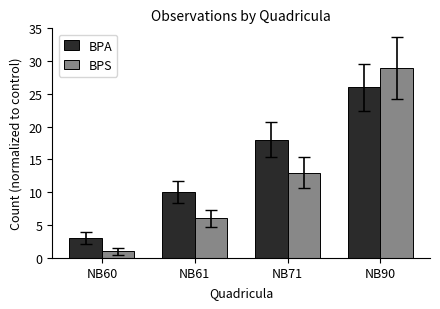

What is the smallest value displayed?

1